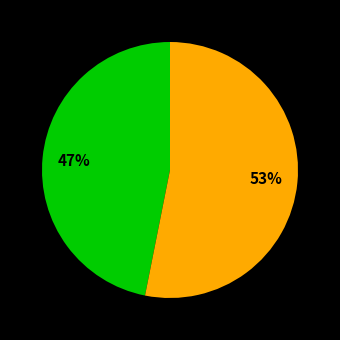

Does any single category account for the majority?

Yes